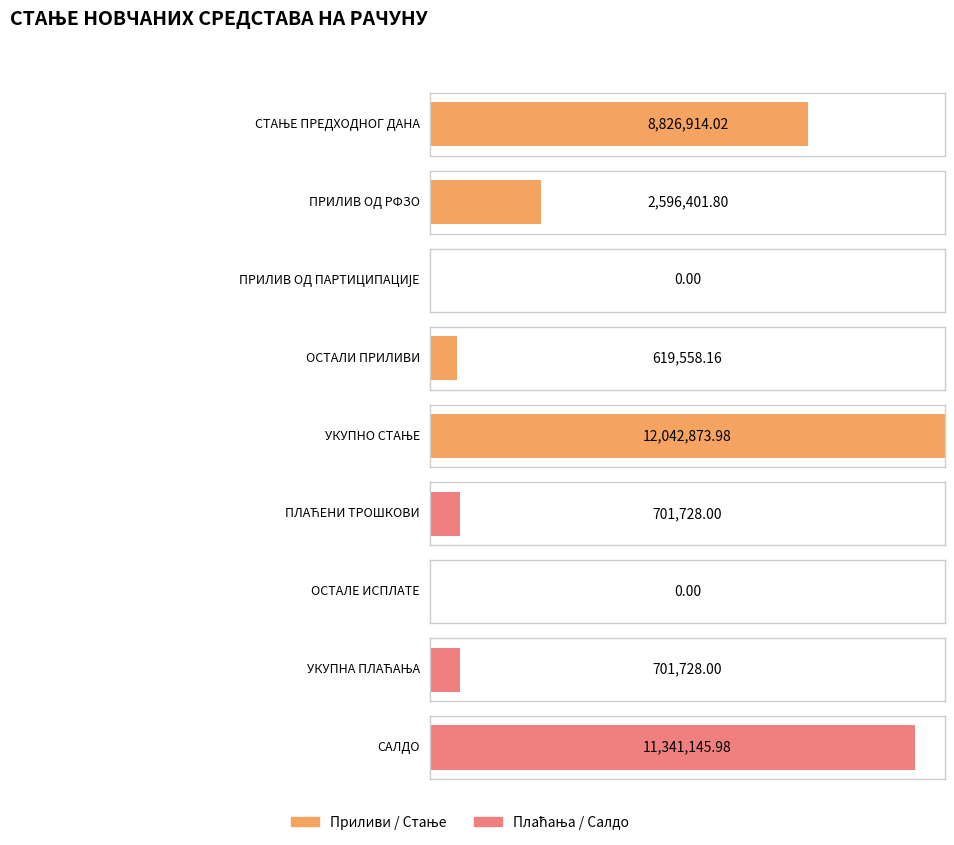

Reading left to right, transcribe all the data shown in this chart.

СТАЊЕ ПРЕДХОДНОГ ДАНА=8826914.0	ПРИЛИВ ОД РФЗО=2596401.8	ПРИЛИВ ОД ПАРТИЦИПАЦИЈЕ=0.0	ОСТАЛИ ПРИЛИВИ=619558.2	УКУПНО СТАЊЕ=12042874.0	ПЛАЋЕНИ ТРОШКОВИ=701728.0	ОСТАЛЕ ИСПЛАТЕ=0.0	УКУПНА ПЛАЋАЊА=701728.0	САЛДО=11341146.0